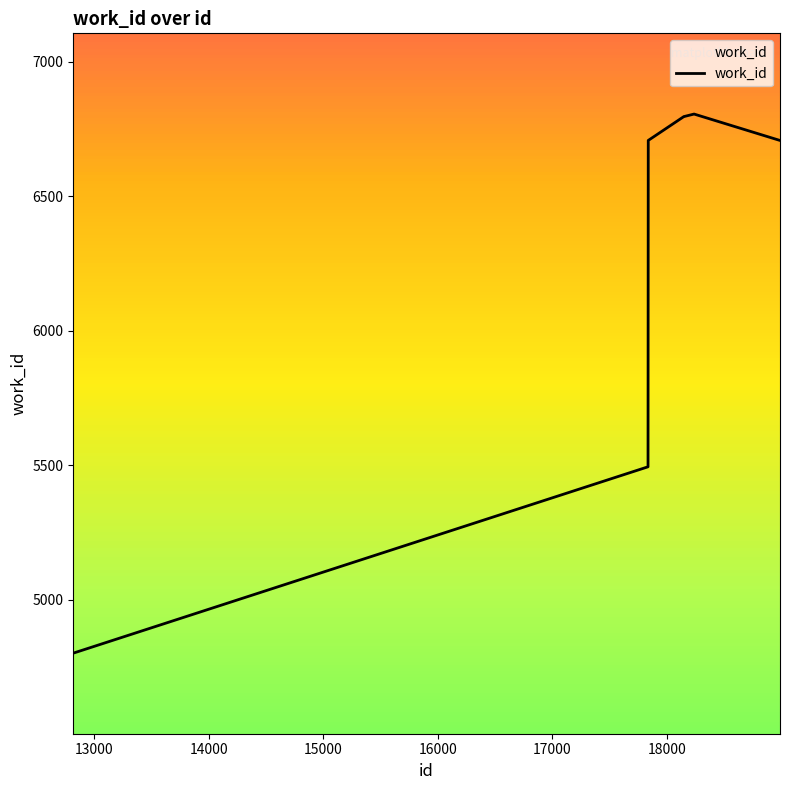

What is the average value?

6242